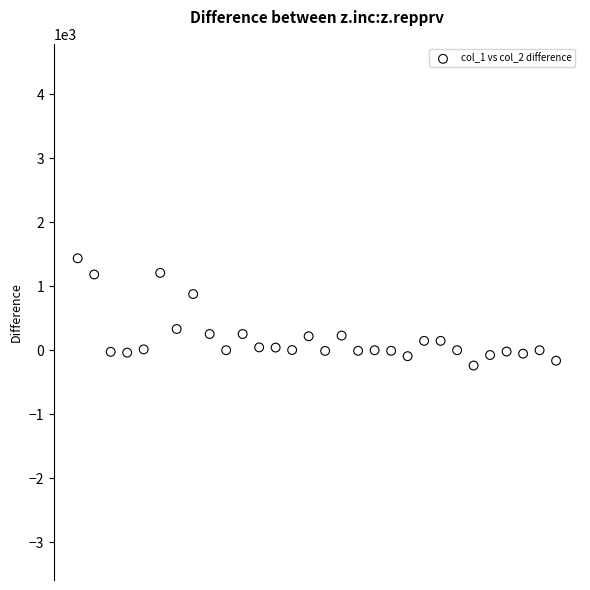

What is the range of Y values (max minus min)?

1676.2